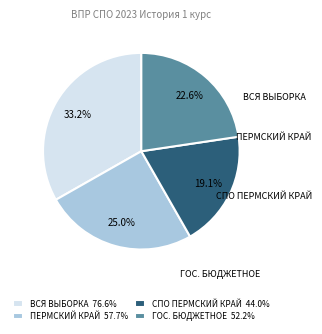

To the nearest percent, what is the average slice percentage?

25%